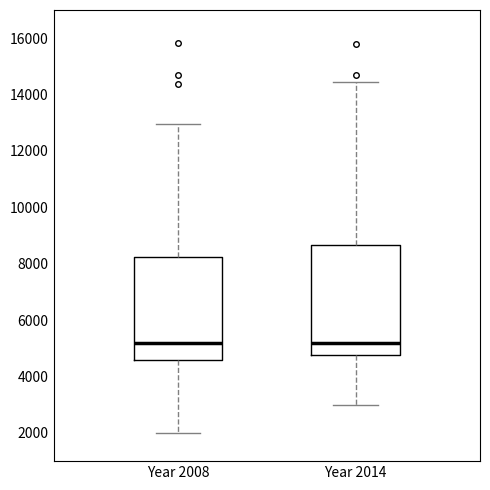

Reading left to right, read every box against the y-axis: the position of its median line, the range the box covers, and the ends of its whiskers. The values are not printed on the chart, so give them approximately, as read against the axis.

Year 2008: median 5200, box 4600 to 8200, whiskers 2000 to 13000
Year 2014: median 5200, box 4800 to 8600, whiskers 3000 to 14400